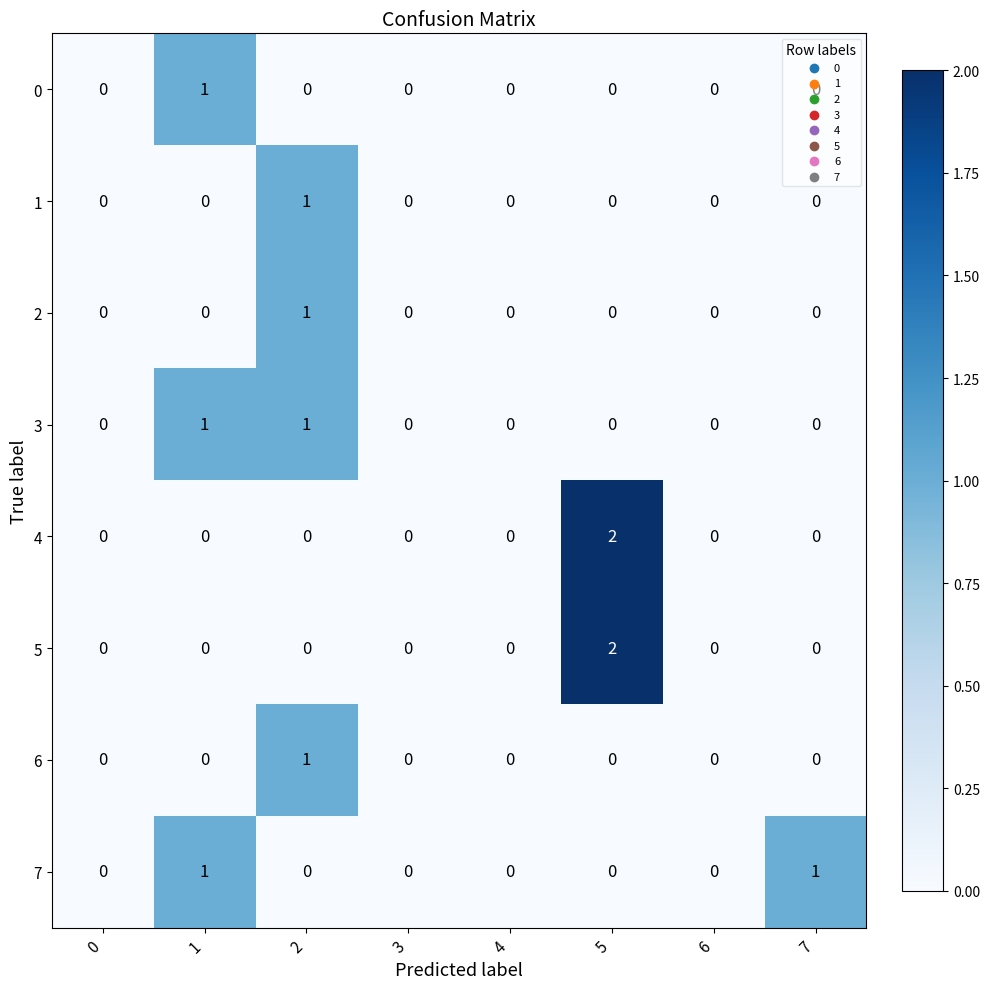

How many 5 values are between 0 and 1?

7